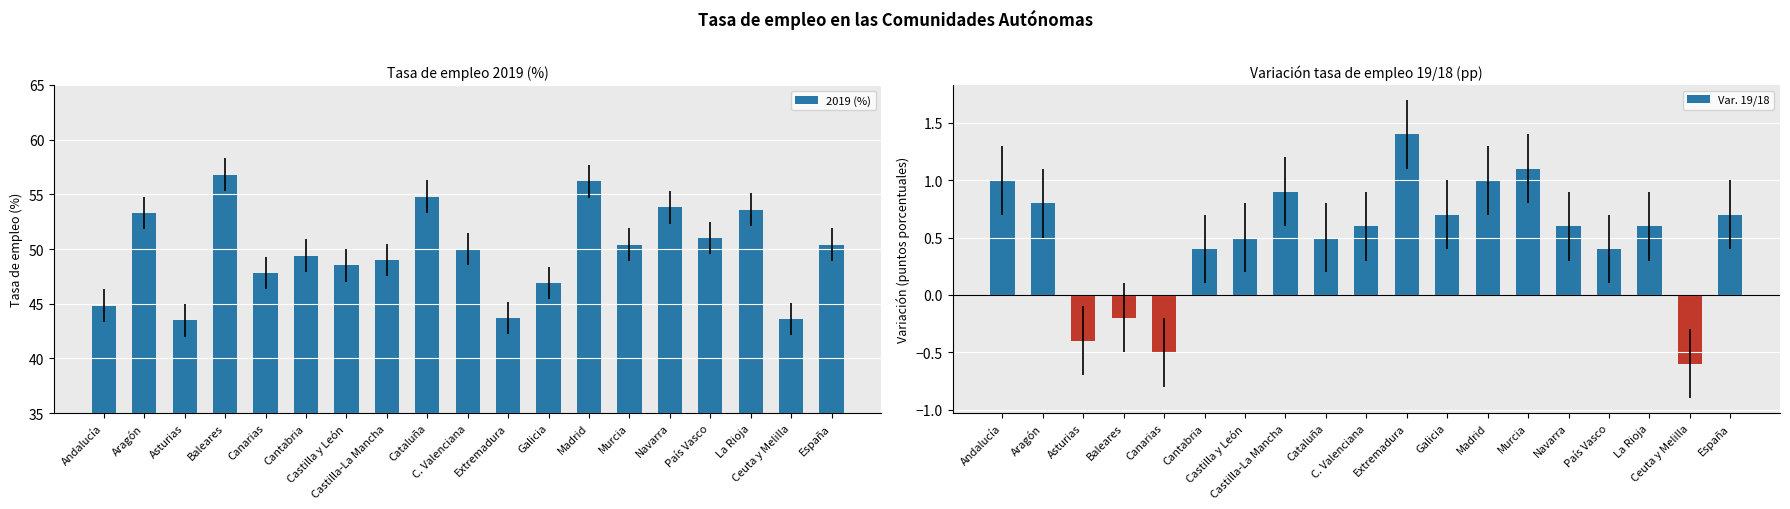

How many bars are there in total?

38